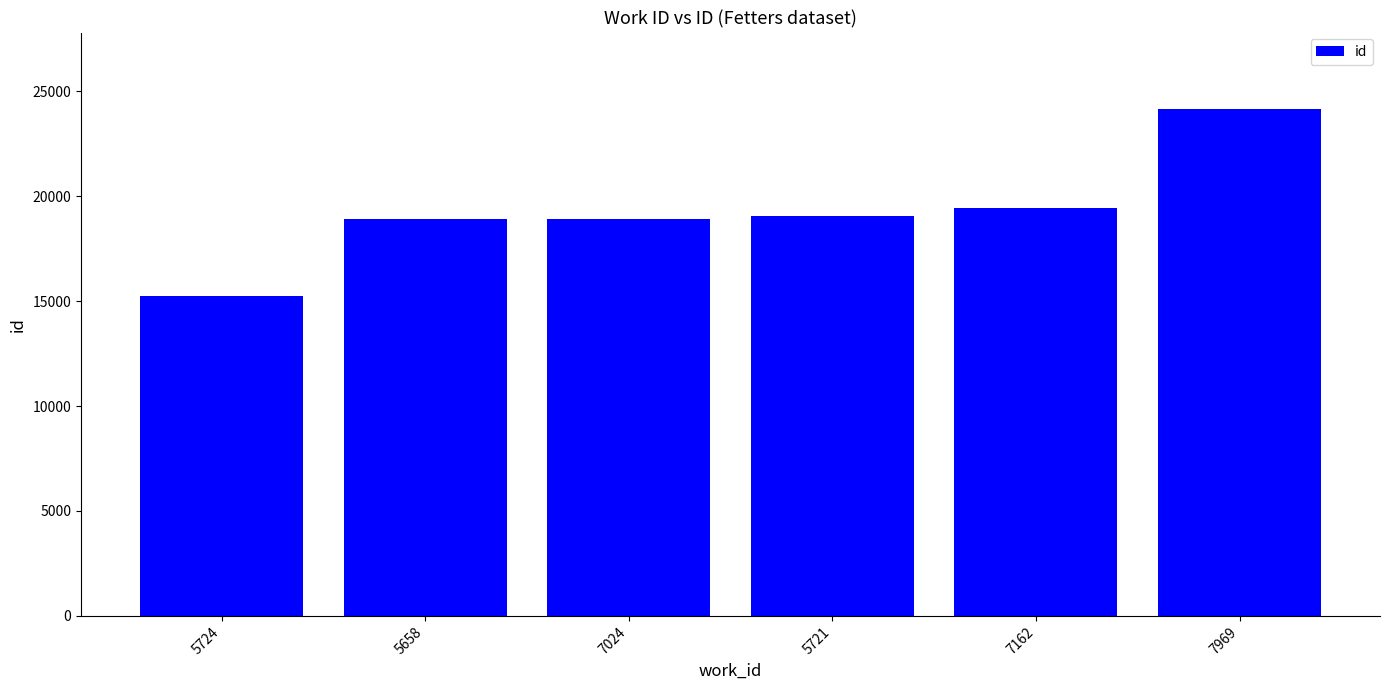

Which has a higher value, 7162 or 5724?

7162